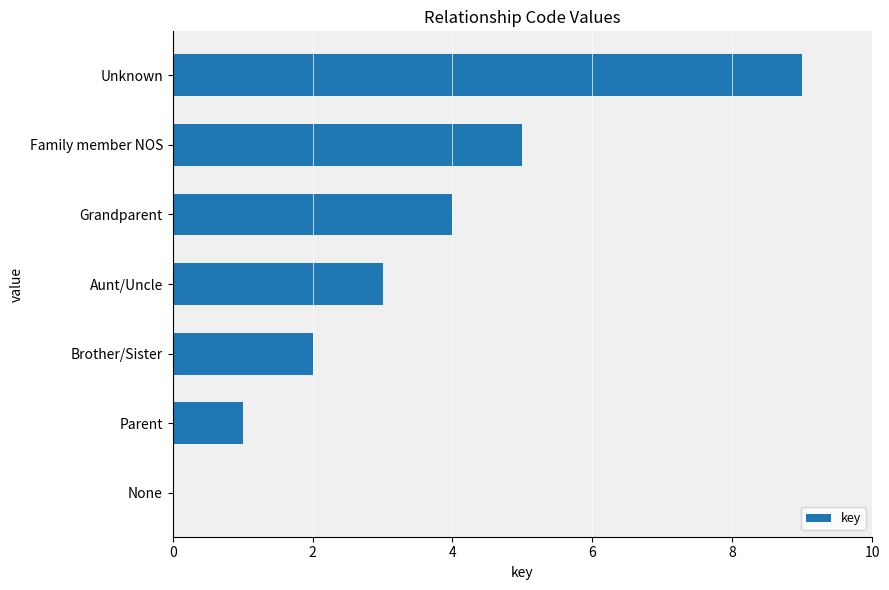

What is the sum of all values?

24